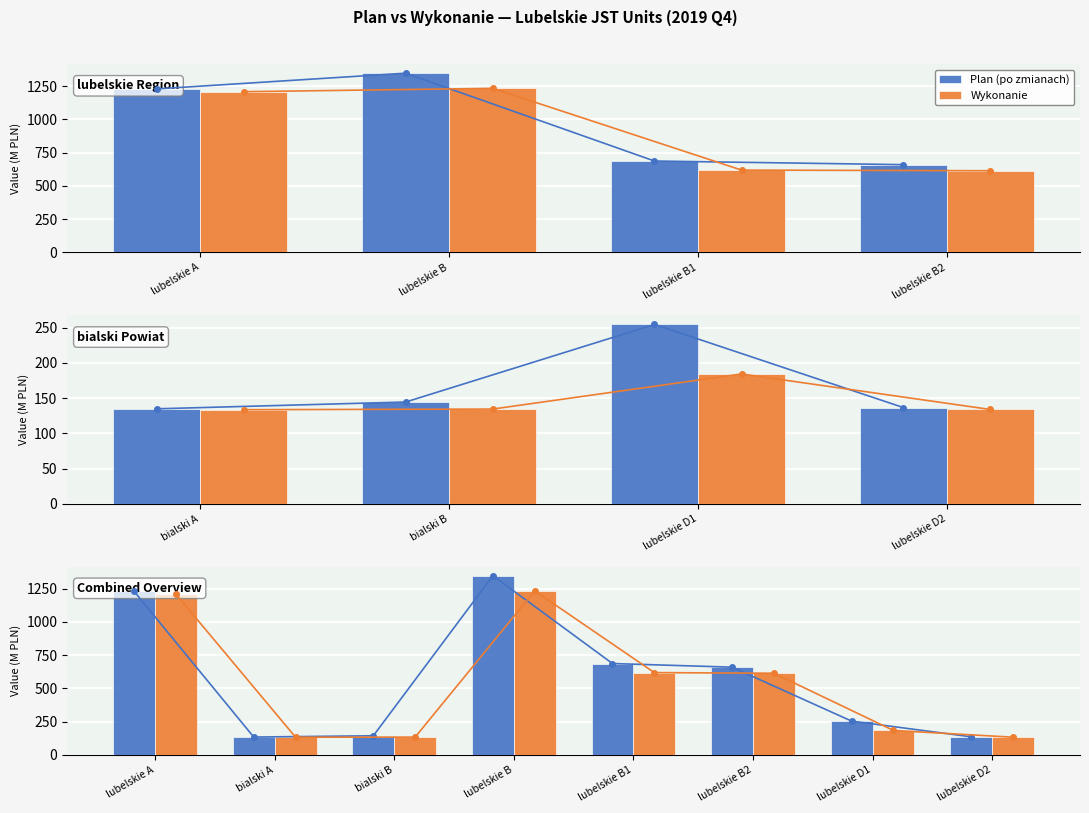

What is the spread (max minus min) of values at lubelskie B1?

68.2